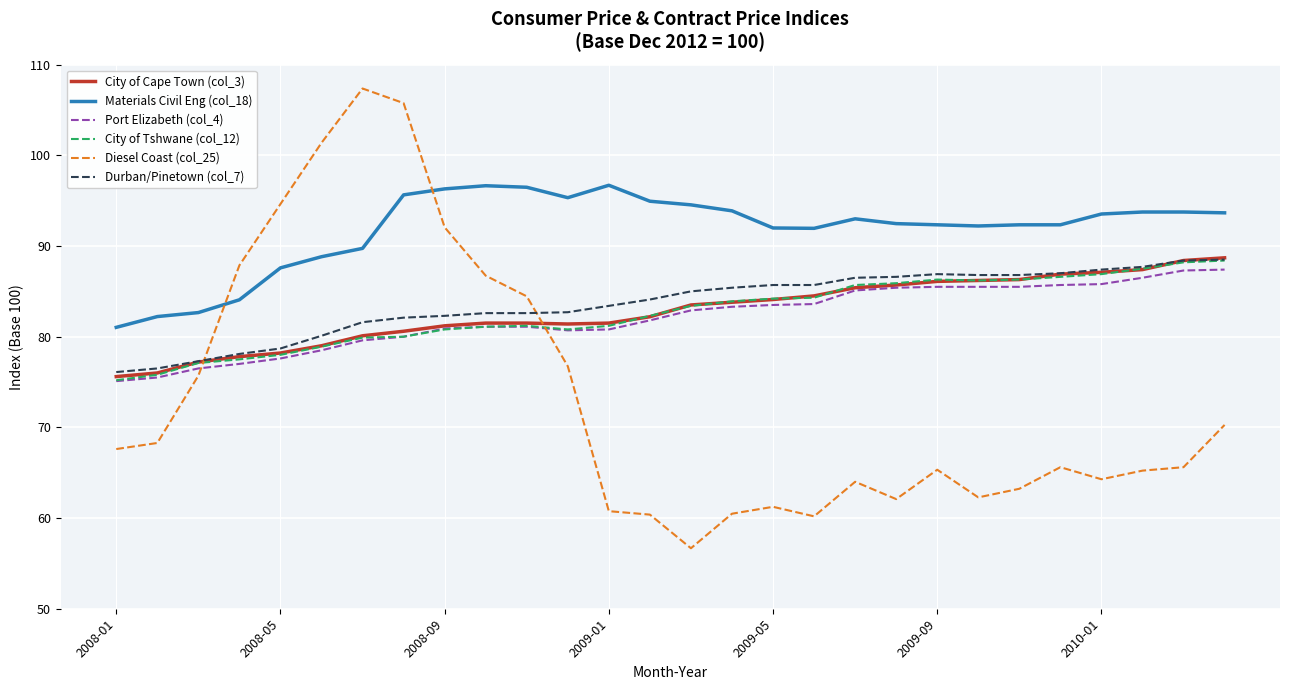

What is the highest value of the Diesel Coast (col_25) series?

107.4